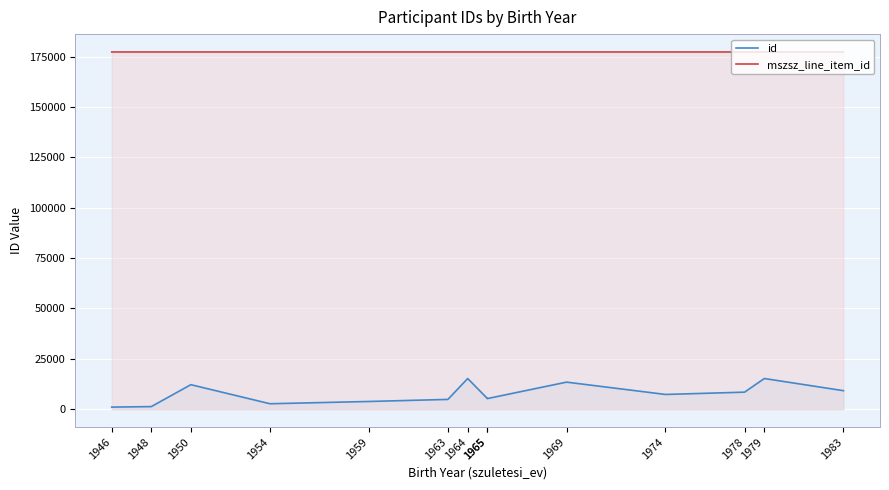

What is the value of the id point at the 12th from the left?

8459